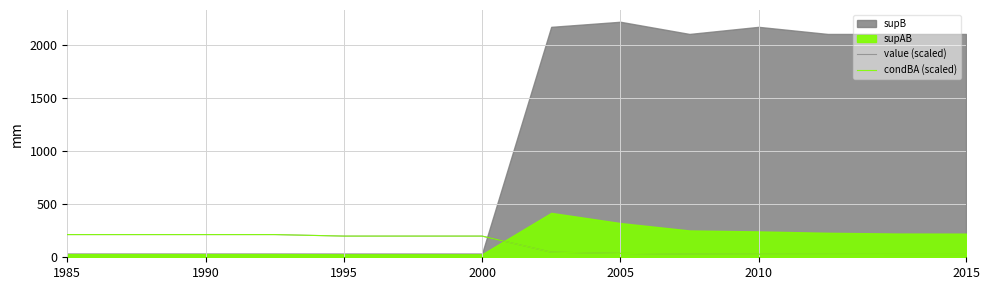

How many data points in condBA (scaled) are above 200?

4